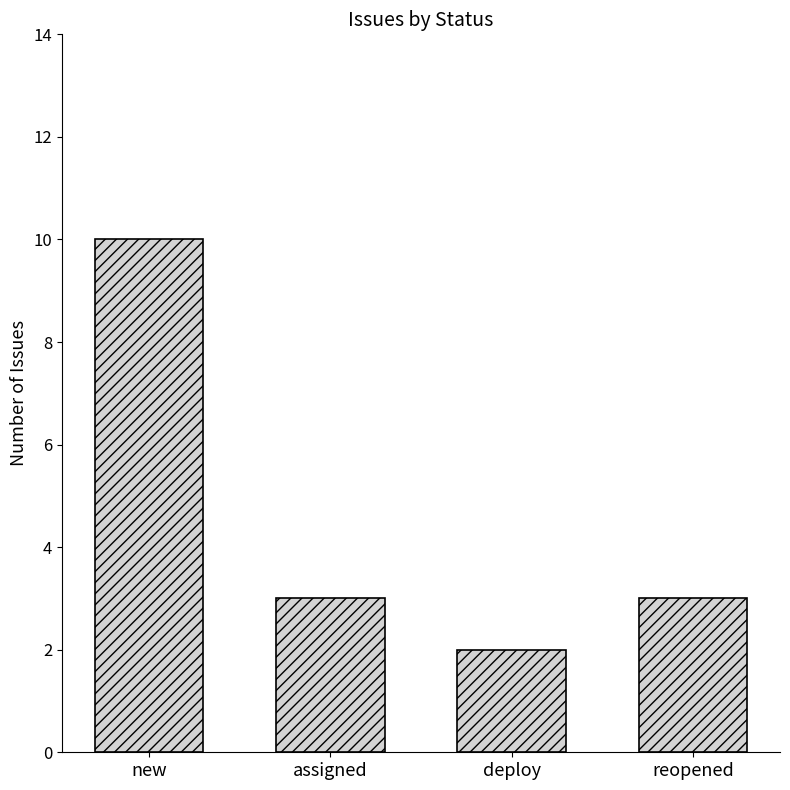

Which category has the highest value across all series?

new